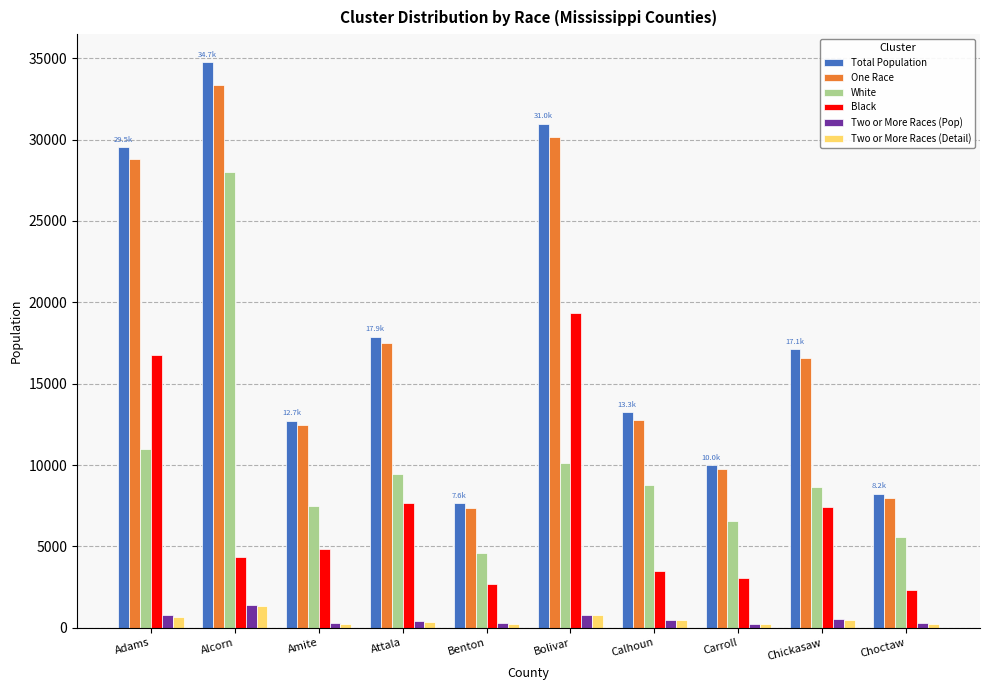

Is the value of Black at Bolivar greater than the value of Two or More Races (Pop) at Benton?

Yes